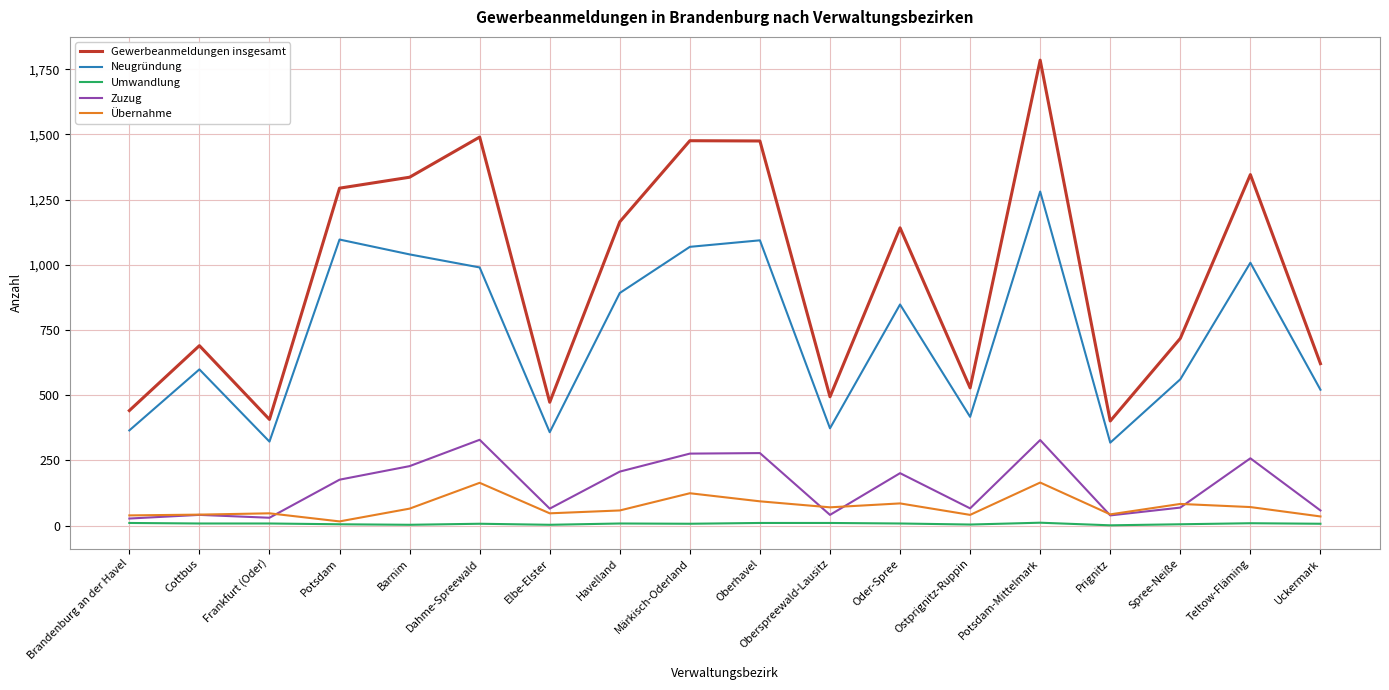

Between Frankfurt (Oder) and Barnim, which series saw the biggest shift?

Gewerbeanmeldungen insgesamt